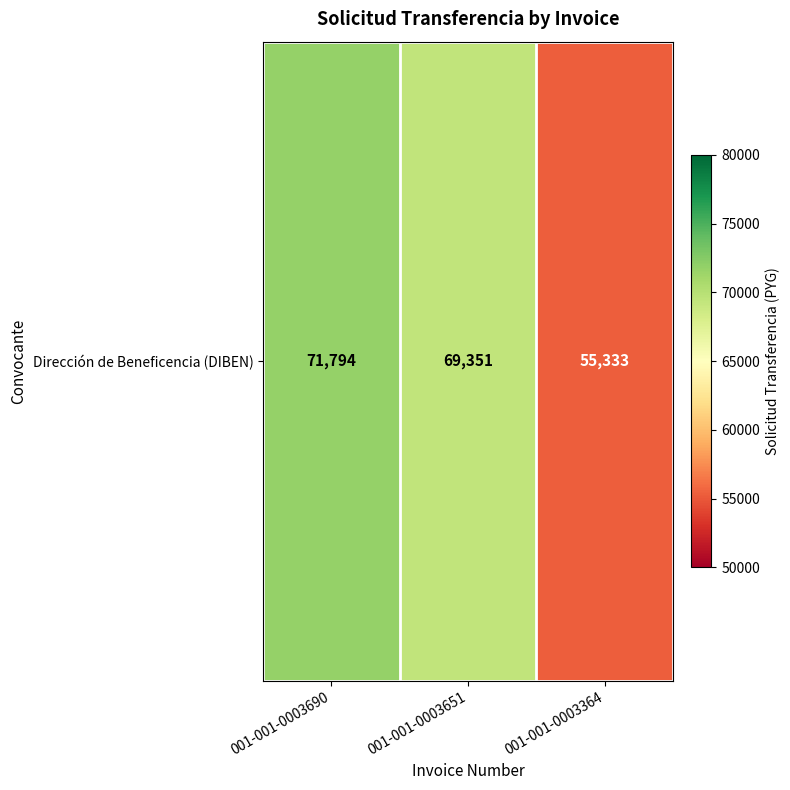

What is the ratio of the value at 001-001-0003690 to the value at 001-001-0003651?

1.0